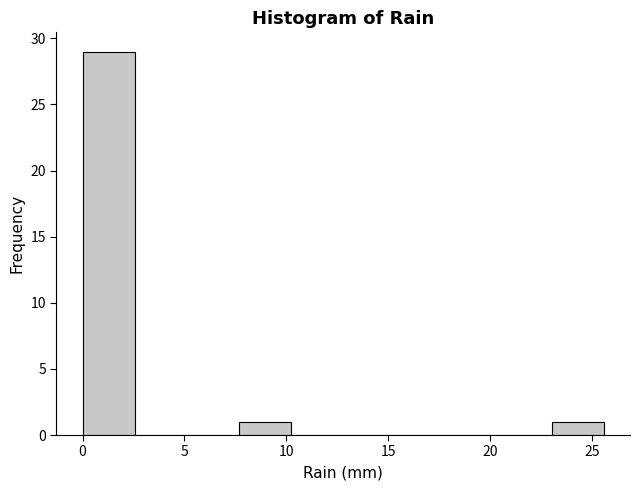

Which range on the x-axis has the tallest bar?

0.0 to 2.5